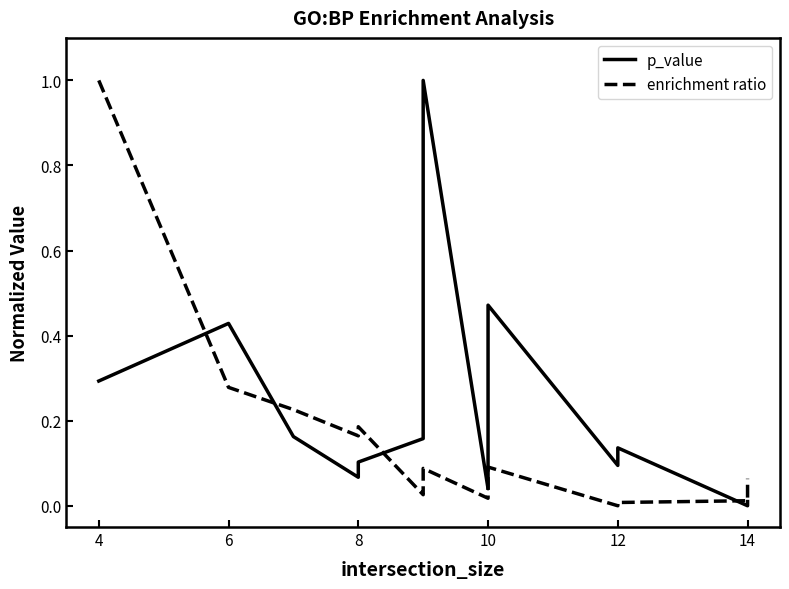

What is the value of the p_value point at the 1st from the left?

0.3